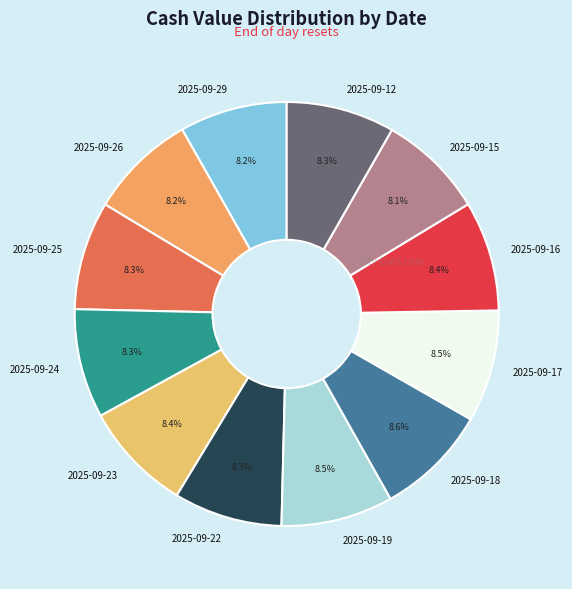

What percentage is NOT represented by 2025-09-26?

91.8%